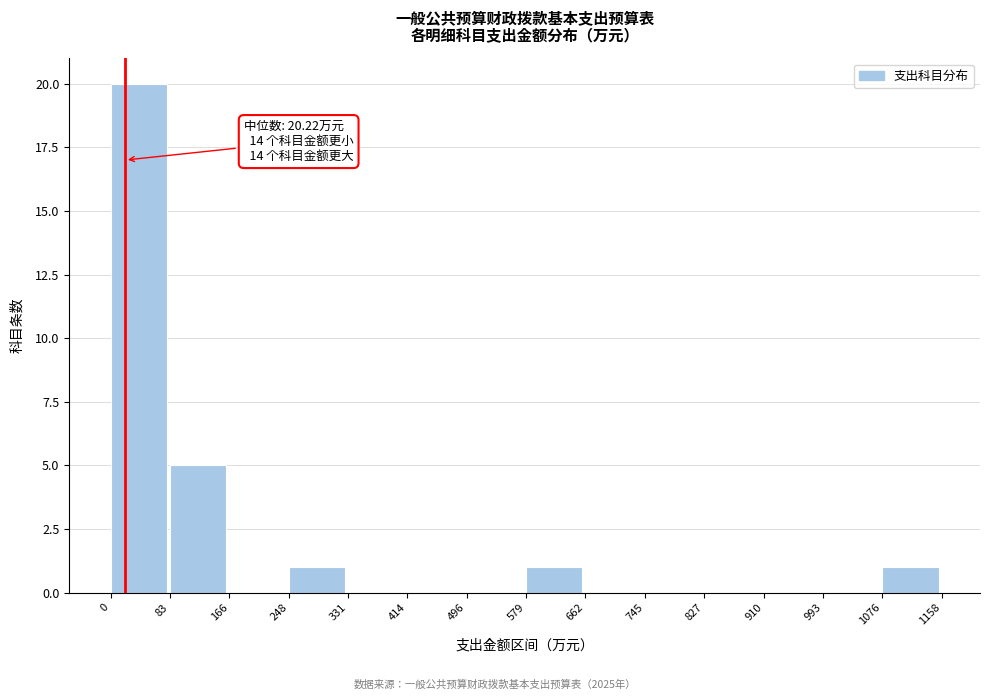

Which range on the x-axis has the tallest bar?

0 to 83